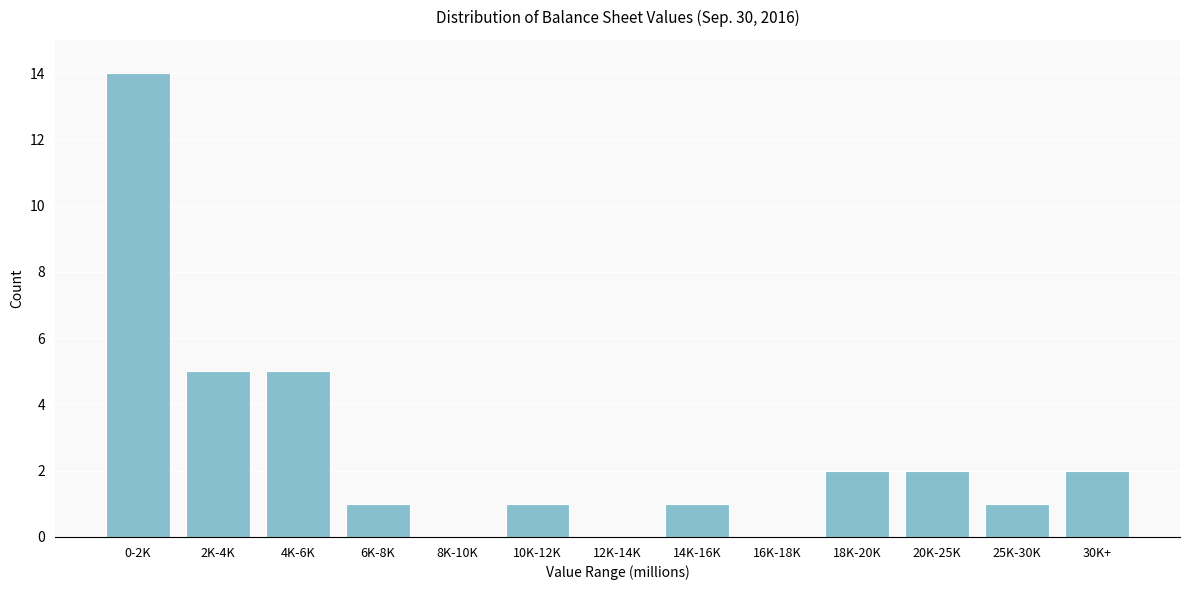

Reading left to right, what are all the values shown in this chart?

0-2K=14	2K-4K=5	4K-6K=5	6K-8K=1	8K-10K=0	10K-12K=1	12K-14K=0	14K-16K=1	16K-18K=0	18K-20K=2	20K-25K=2	25K-30K=1	30K+=2